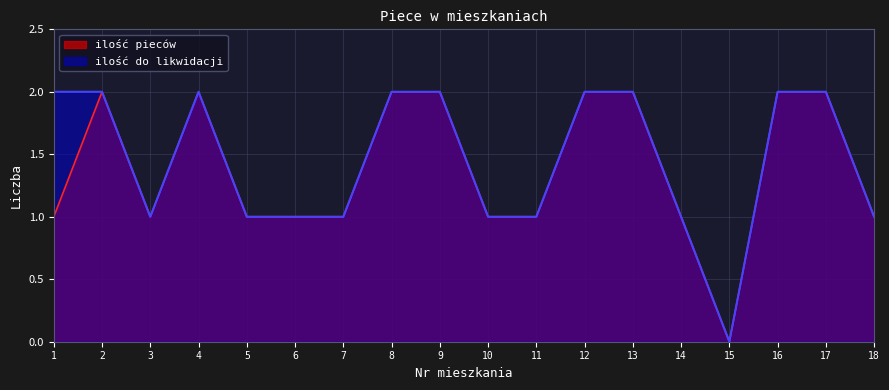

Reading left to right, what are all the values shown in this chart?

ilość pieców: 1=1	2=2	3=1	4=2	5=1	6=1	7=1	8=2	9=2	10=1	11=1	12=2	13=2	14=1	15=0	16=2	17=2	18=1
ilość do likwidacji: 1=2	2=2	3=1	4=2	5=1	6=1	7=1	8=2	9=2	10=1	11=1	12=2	13=2	14=1	15=0	16=2	17=2	18=1